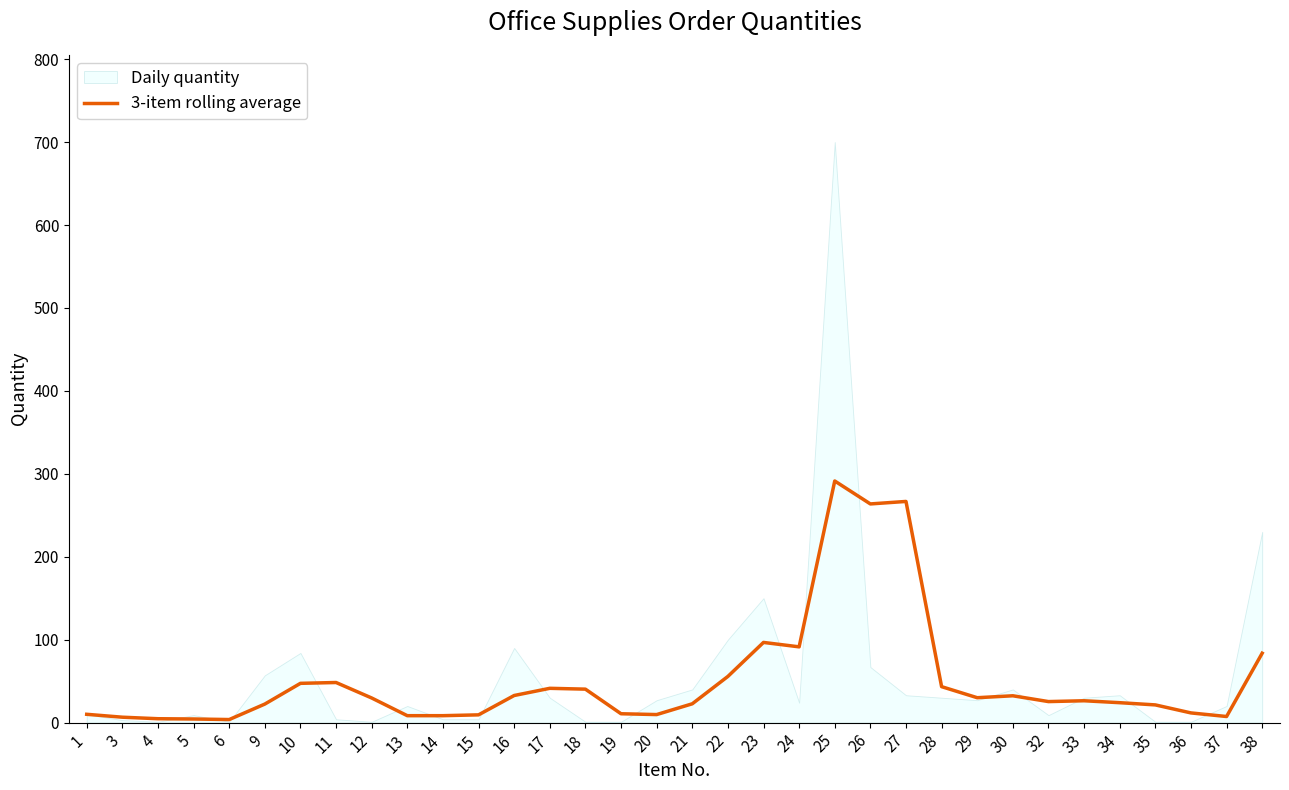

Is it true that 3-item rolling average equals 25.3 at 32?

True